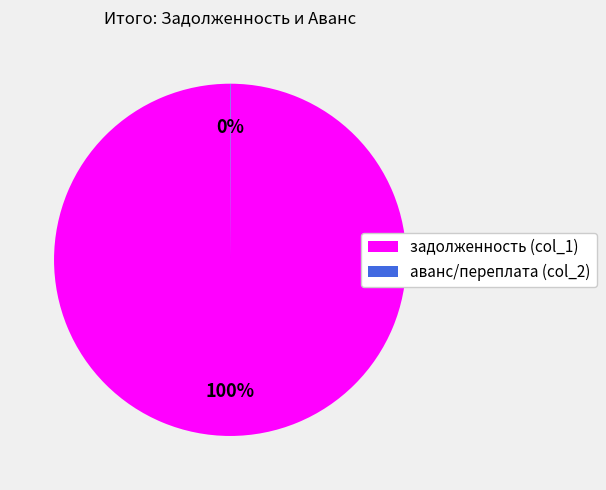

What is the largest slice in the pie chart?

задолженность (col_1)